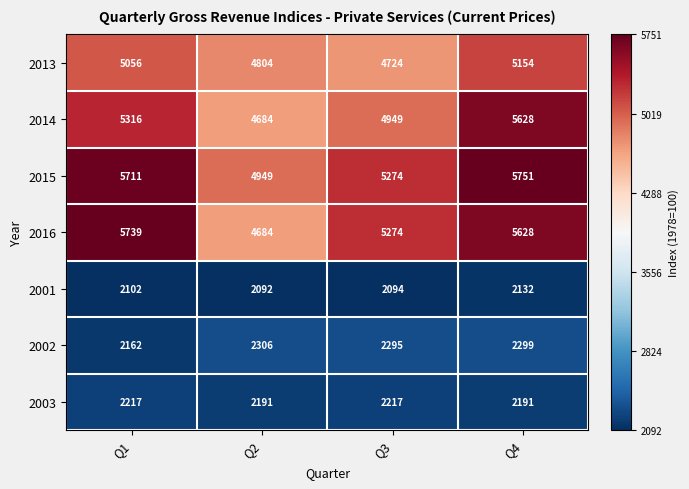

Between Q1 and Q2, which series saw the biggest shift?

2016